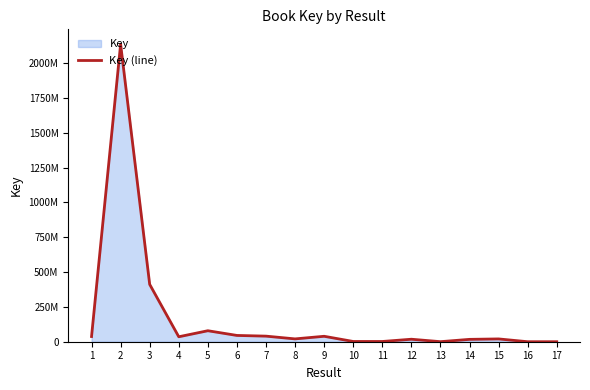

The value at 2 is 769478303. True or false?

False